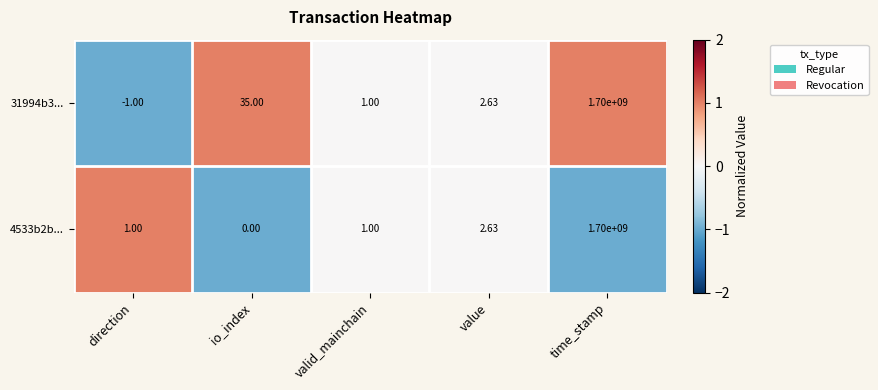

At which category does the chart reach its minimum across all series?

direction